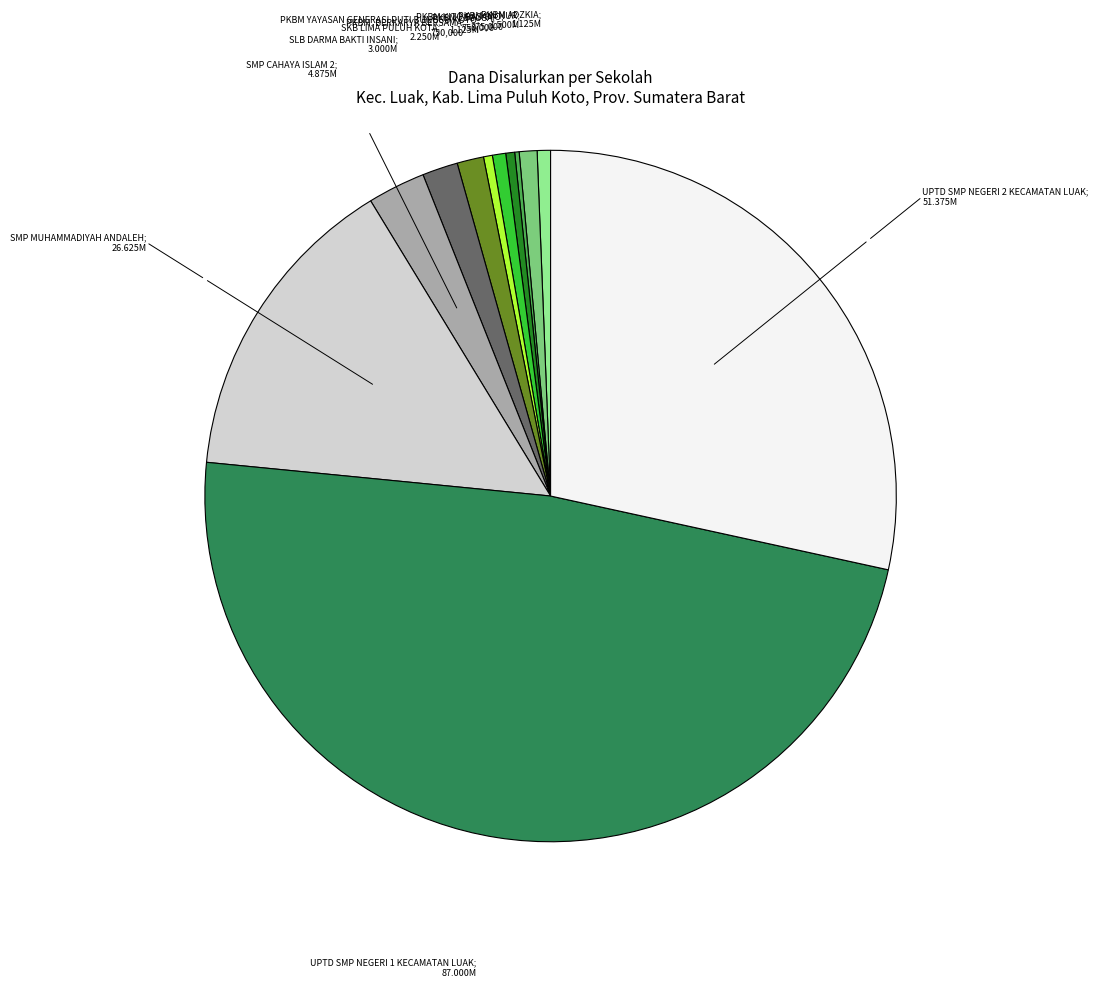

Is there any slice that represents more than half of the pie?

No